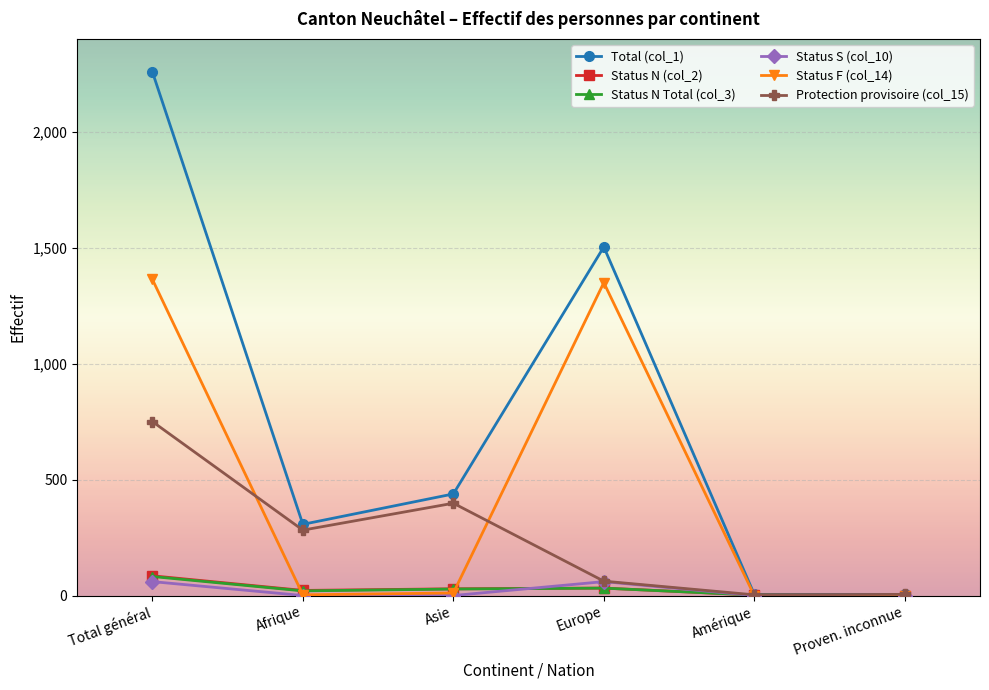

Between which two adjacent categories do Status S (col_10) and Status N (col_2) first intersect?

Asie and Europe